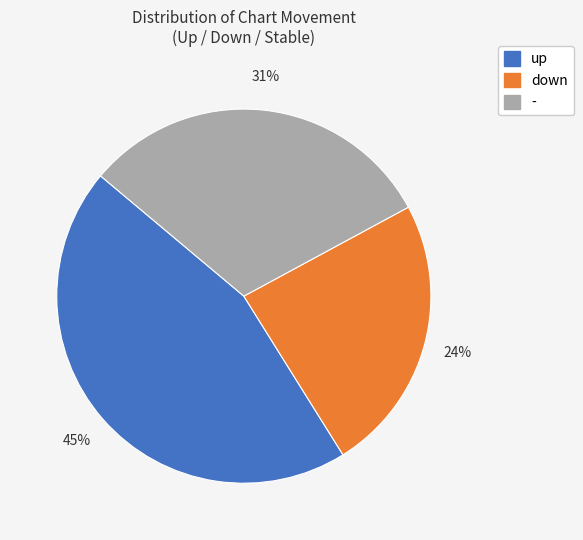

To the nearest percent, what percentage of the pie is up?

45%